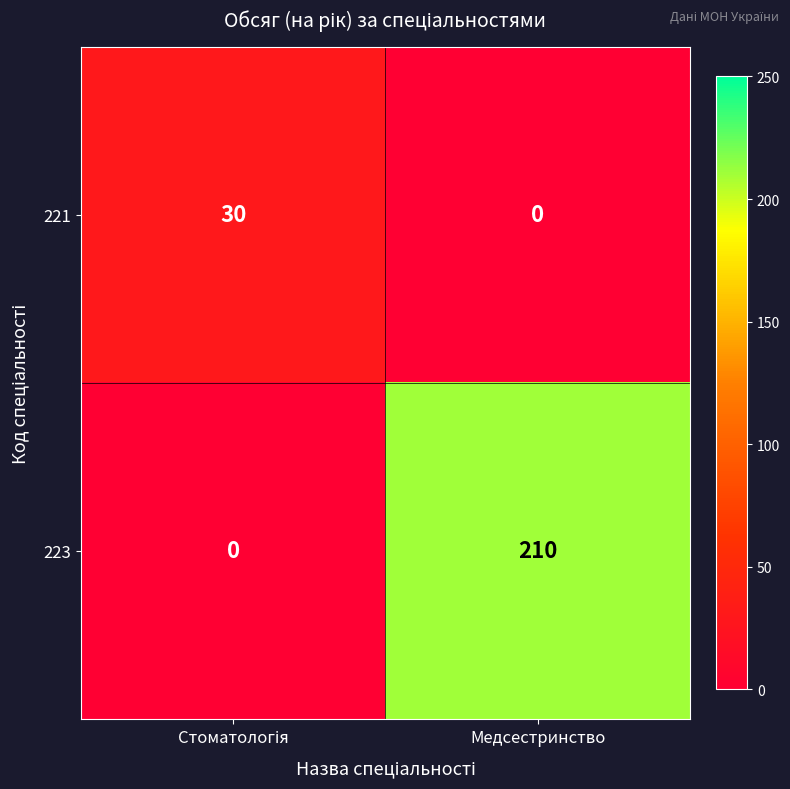

The 223 series shows 210 at Медсестринство. True or false?

True